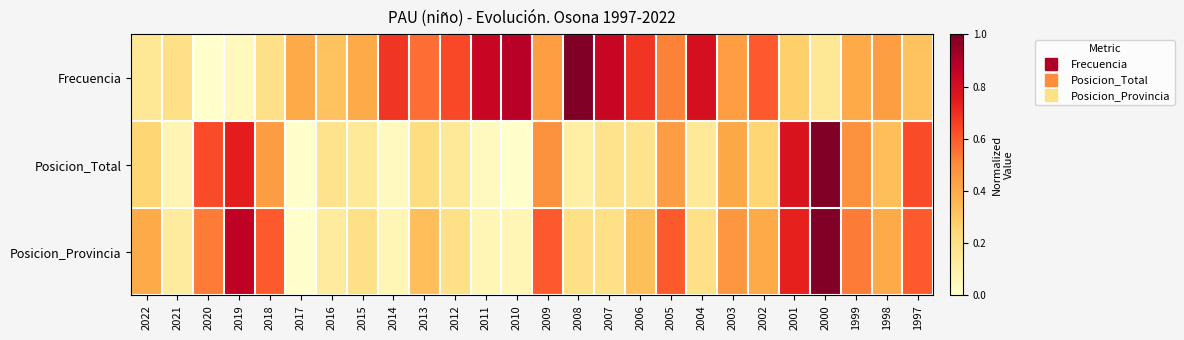

Reading left to right, transcribe all the data shown in this chart.

Frecuencia: 2022=0.2	2021=0.2	2020=0.0	2019=0.0	2018=0.2	2017=0.4	2016=0.3	2015=0.4	2014=0.7	2013=0.6	2012=0.6	2011=0.8	2010=0.9	2009=0.4	2008=1.0	2007=0.8	2006=0.7	2005=0.5	2004=0.8	2003=0.4	2002=0.6	2001=0.3	2000=0.2	1999=0.4	1998=0.4	1997=0.3
Posicion_Total: 2022=0.3	2021=0.1	2020=0.6	2019=0.7	2018=0.4	2017=0.0	2016=0.2	2015=0.1	2014=0.0	2013=0.2	2012=0.1	2011=0.0	2010=0.0	2009=0.5	2008=0.1	2007=0.2	2006=0.2	2005=0.4	2004=0.1	2003=0.4	2002=0.3	2001=0.8	2000=1.0	1999=0.5	1998=0.3	1997=0.6
Posicion_Provincia: 2022=0.4	2021=0.1	2020=0.5	2019=0.9	2018=0.6	2017=0.0	2016=0.1	2015=0.2	2014=0.1	2013=0.3	2012=0.2	2011=0.1	2010=0.1	2009=0.6	2008=0.2	2007=0.2	2006=0.3	2005=0.6	2004=0.2	2003=0.5	2002=0.4	2001=0.7	2000=1.0	1999=0.5	1998=0.4	1997=0.6